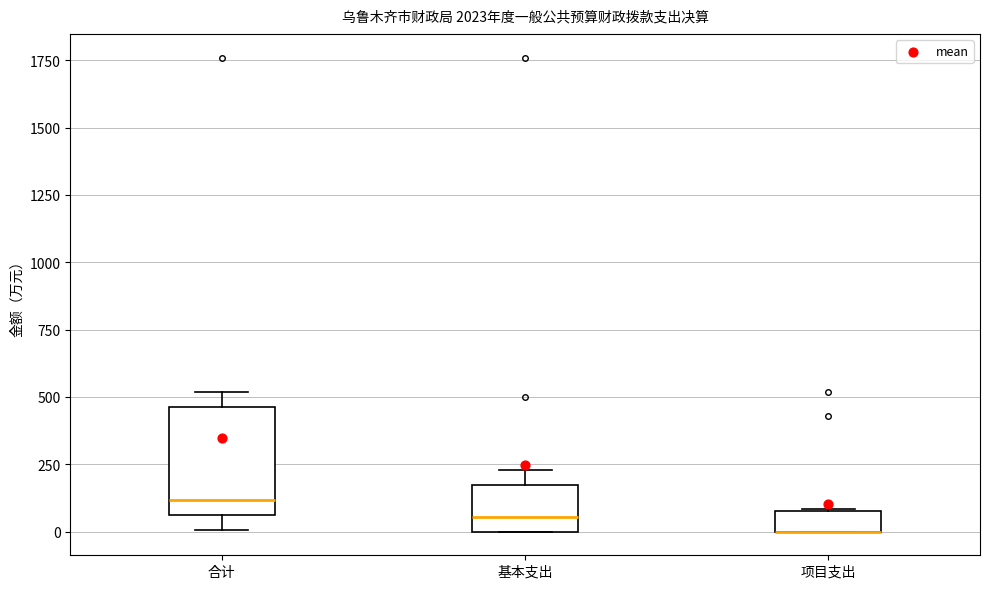

Reading left to right, read every box against the y-axis: the position of its median line, the range the box covers, and the ends of its whiskers. The values are not printed on the chart, so give them approximately, as read against the axis.

合计: median 100, box 50 to 450, whiskers 0 to 500
基本支出: median 50, box 0 to 150, whiskers 0 to 250
项目支出: median 0 (drawn on the box's lower edge), box 0 to 100, whiskers 0 to 100